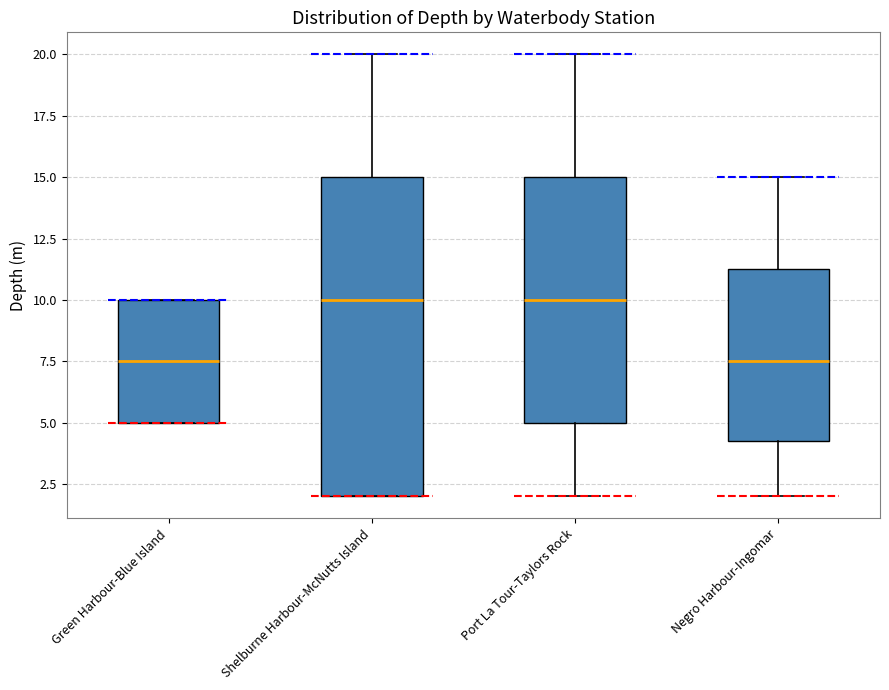

Where does the lower whisker of the box for Port La Tour-Taylors Rock end on the y-axis? The values are not printed on the chart, so give them approximately, as read against the axis.

2.0